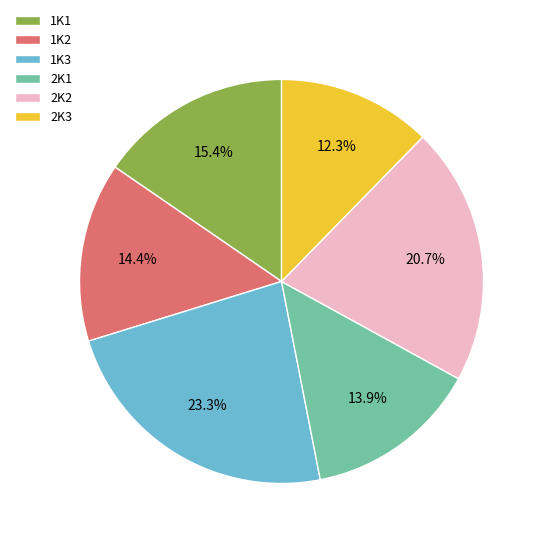

What percentage is the 1K3 slice, to the nearest percent?

23%